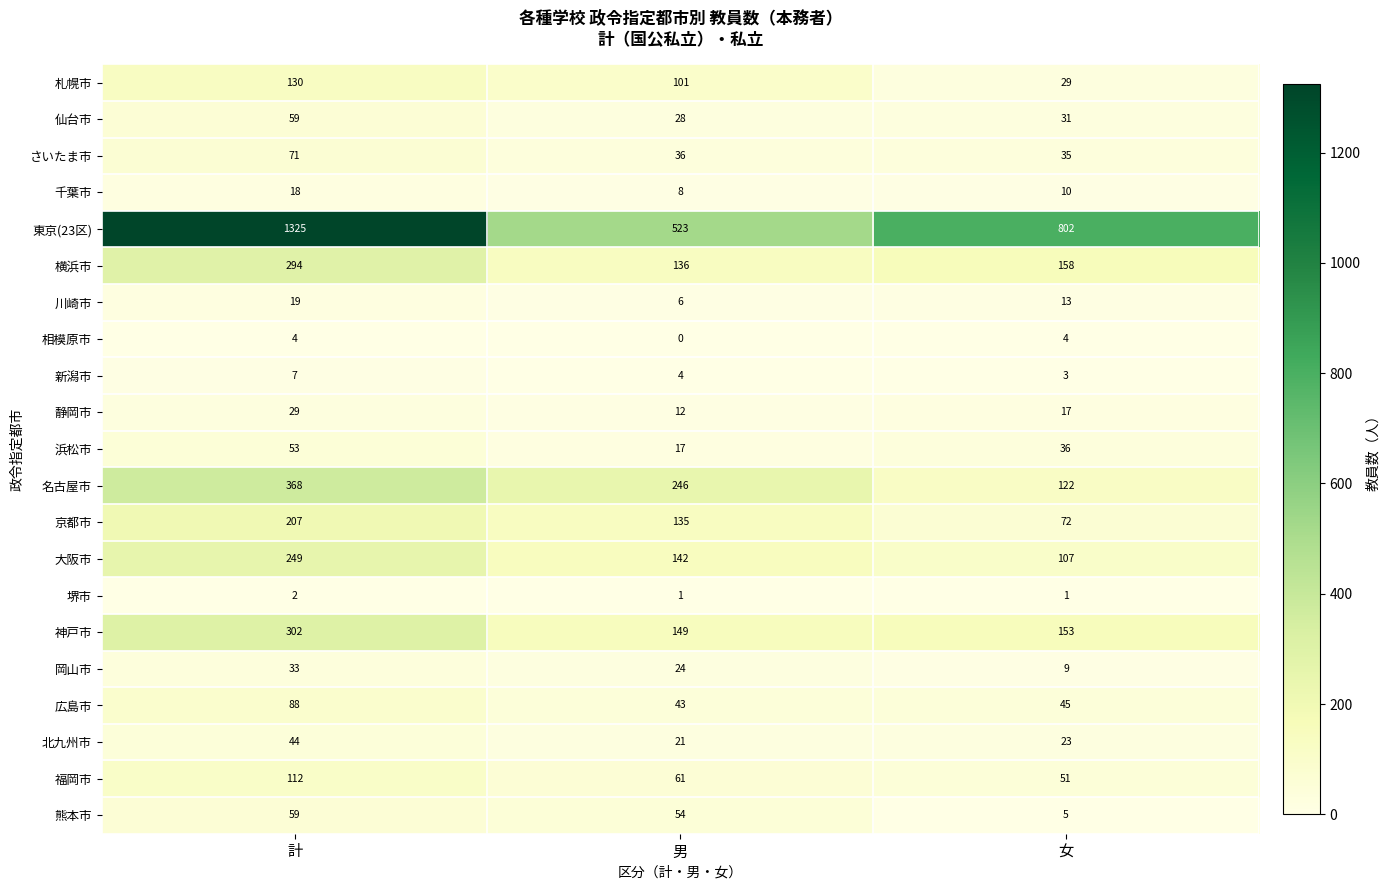

What is the total value across all series at 女?

1726